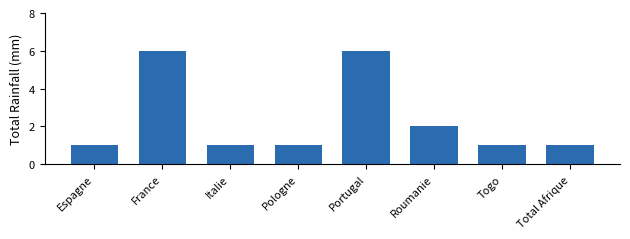

Reading left to right, extract all data points from this chart.

Espagne=1	France=6	Italie=1	Pologne=1	Portugal=6	Roumanie=2	Togo=1	Total Afrique=1